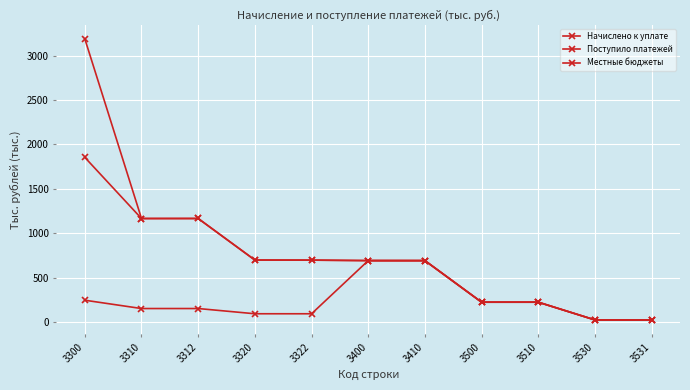

What is the total value across all series at 3510?

671.5